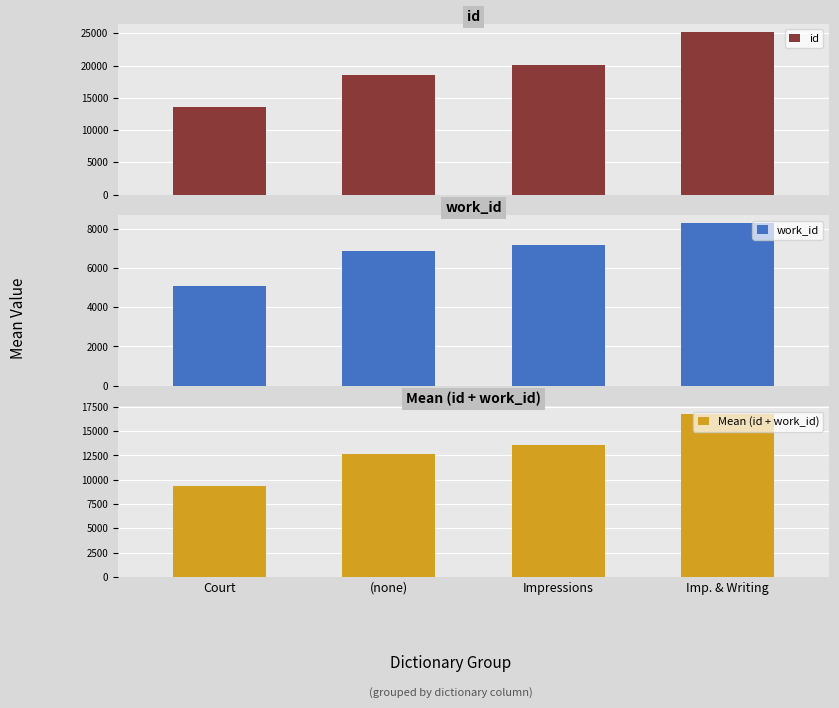

What is the average value of the work_id series?

6847.5